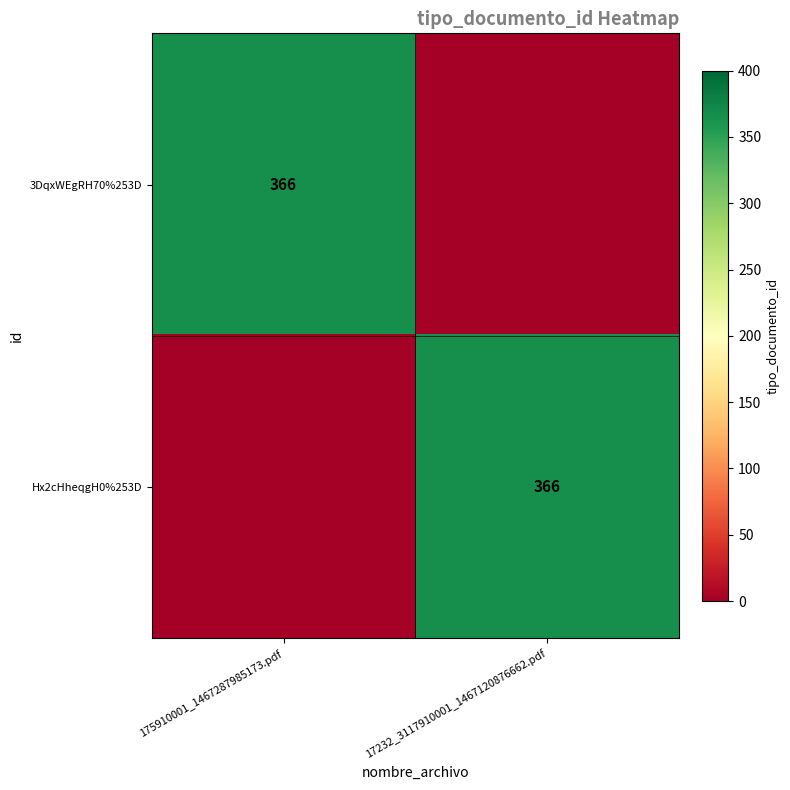

True or false: Hx2cHheqgH0%253D has a value of 193 at 17232_3117910001_1467120876662.pdf.

False